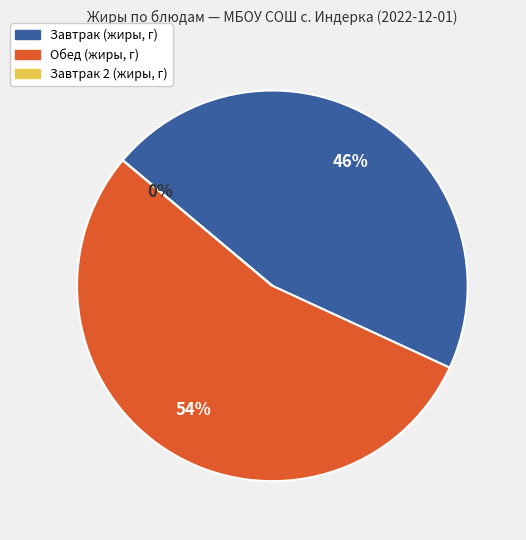

Is Картофельное пюре the majority of the pie?

No